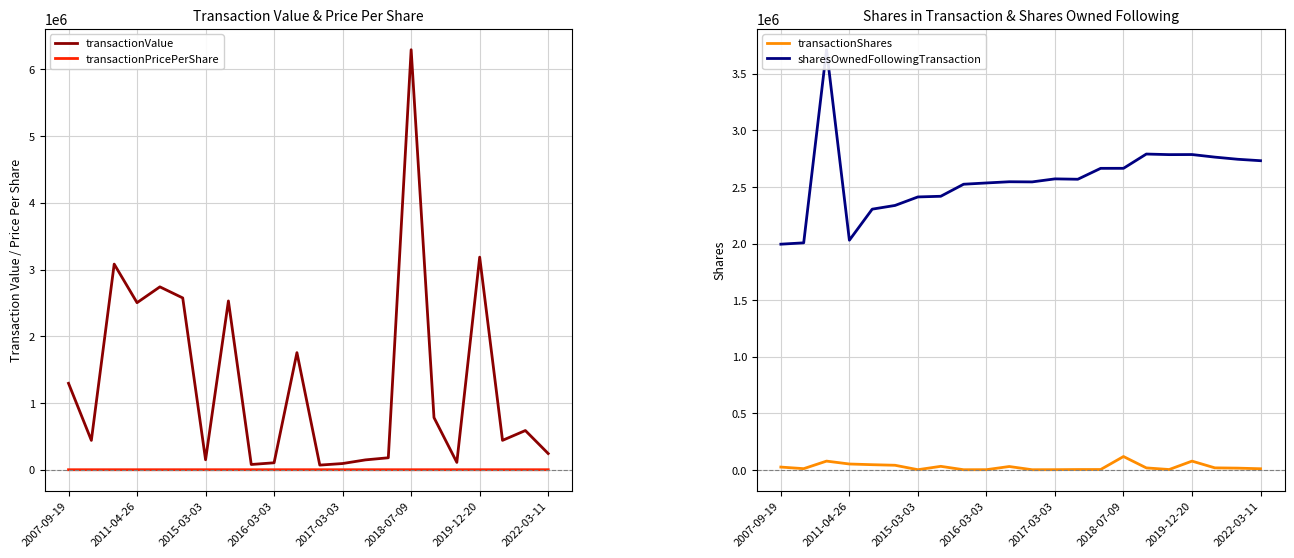

What is the maximum value for transactionShares?

118161